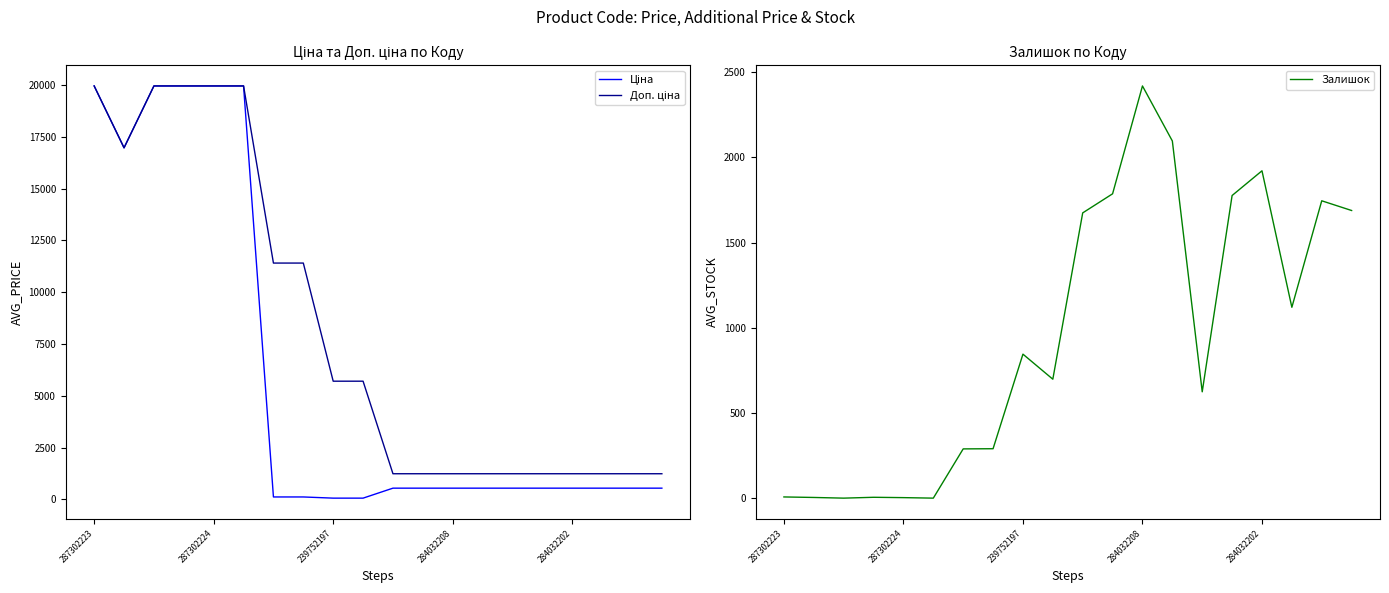

What are all the series names shown in the legend?

Ціна, Доп. ціна, Залишок